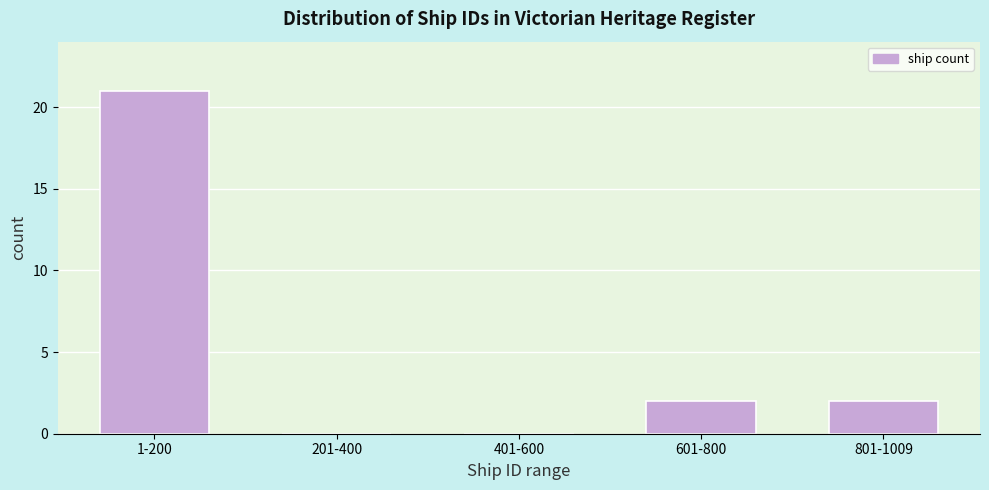

Reading left to right, transcribe all the data shown in this chart.

1-200=21	201-400=0	401-600=0	601-800=2	801-1009=2